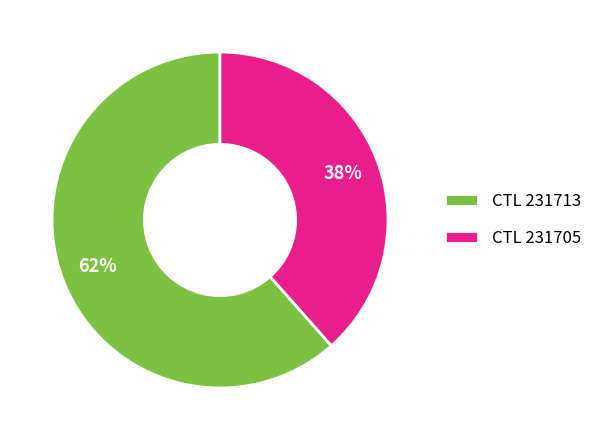

Is it true that CTL 231713 is 62% of the pie?

True